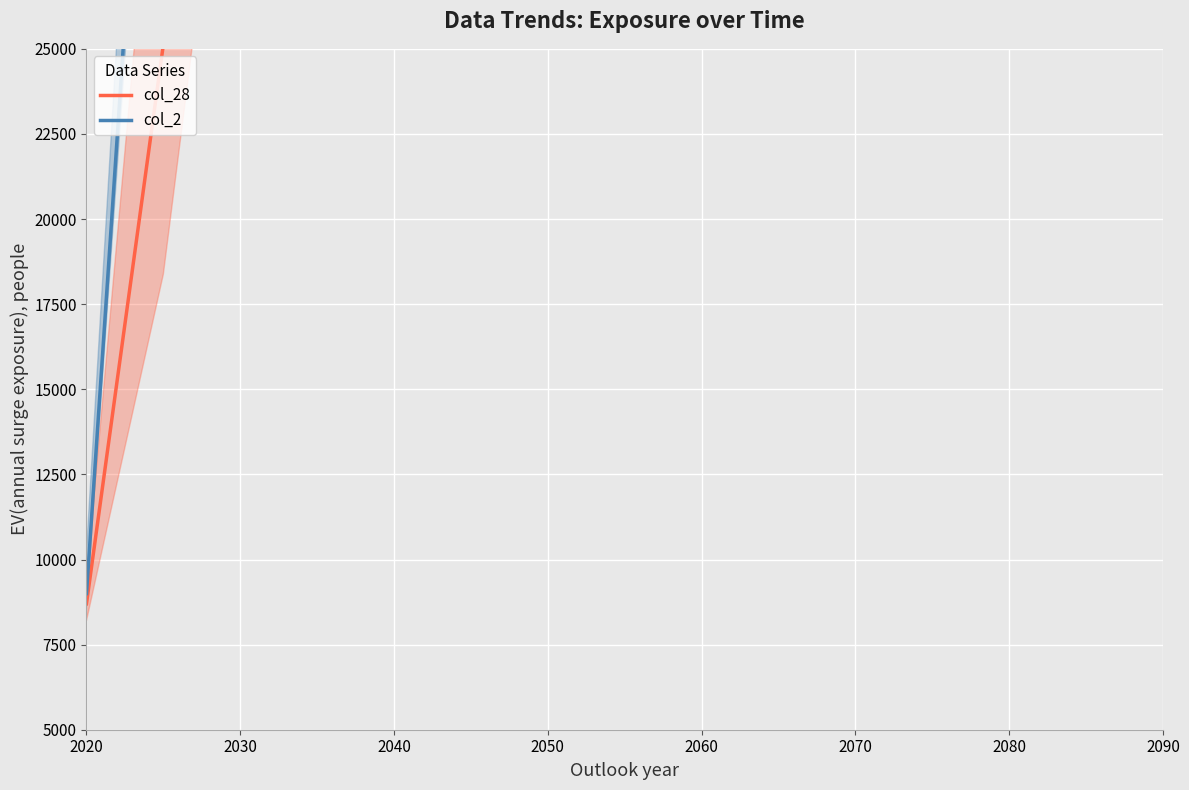

What is the difference between the maximum and minimum values in the col_28 series?

132601.8